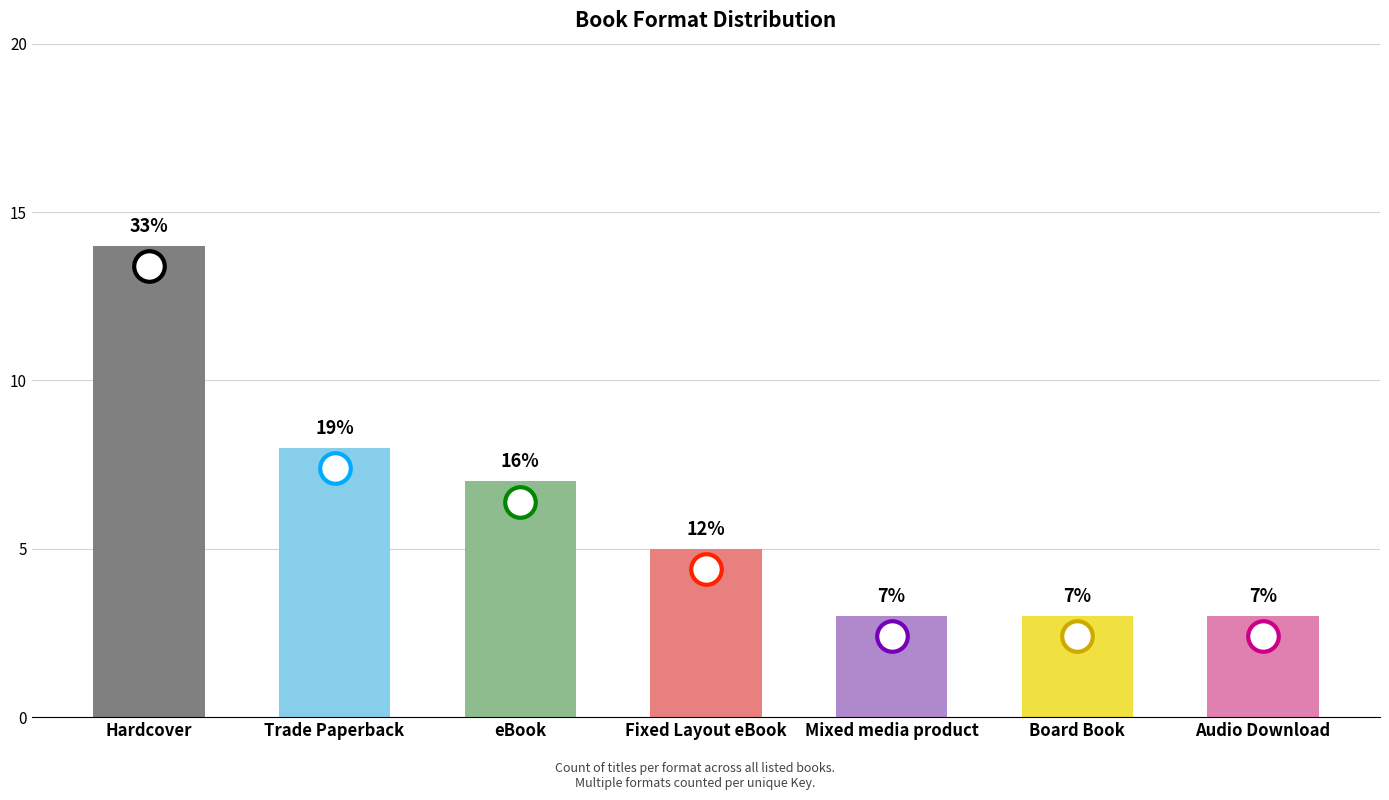

Are the bars grouped side by side (vs. stacked)?

No